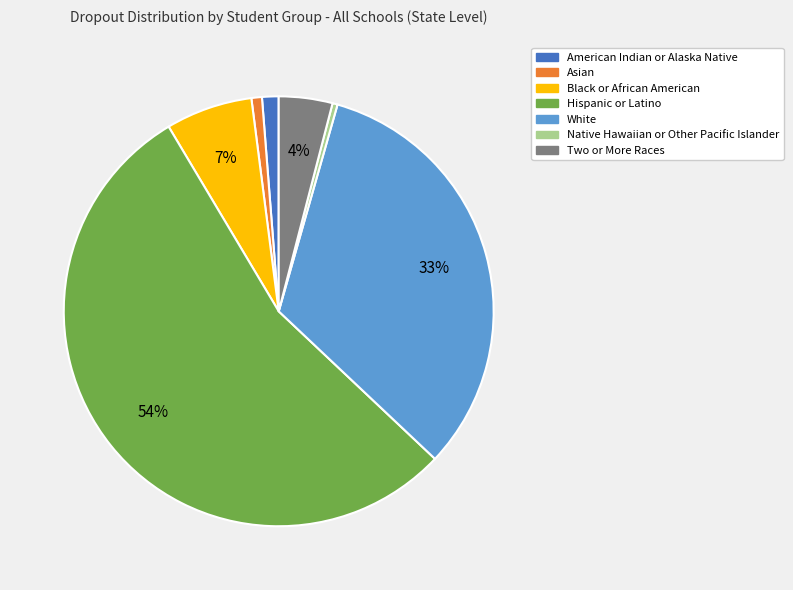

To the nearest percent, what is the difference between the largest and smallest slice percentages?

54%